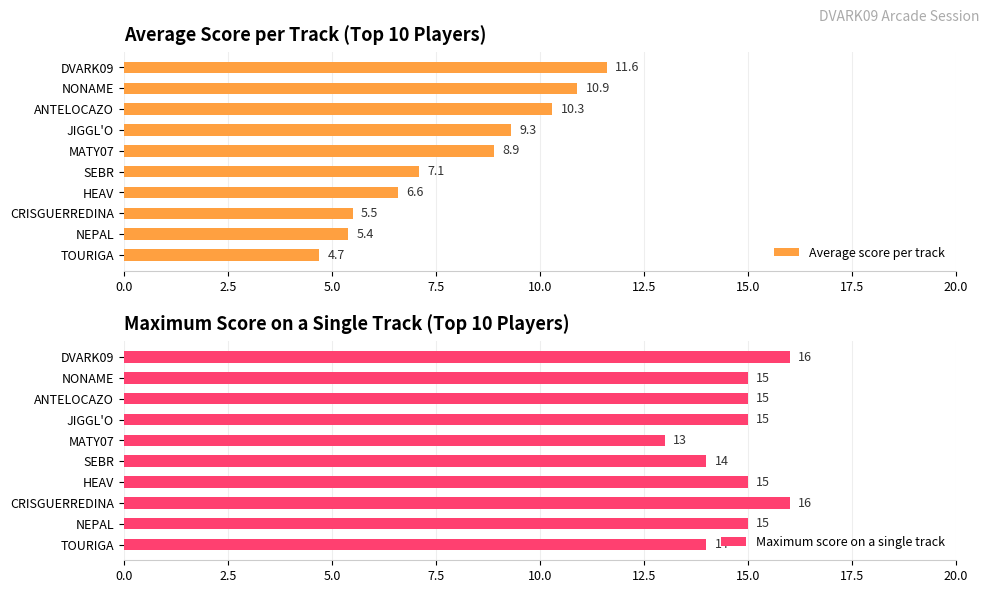

Does the chart contain any negative values?

No